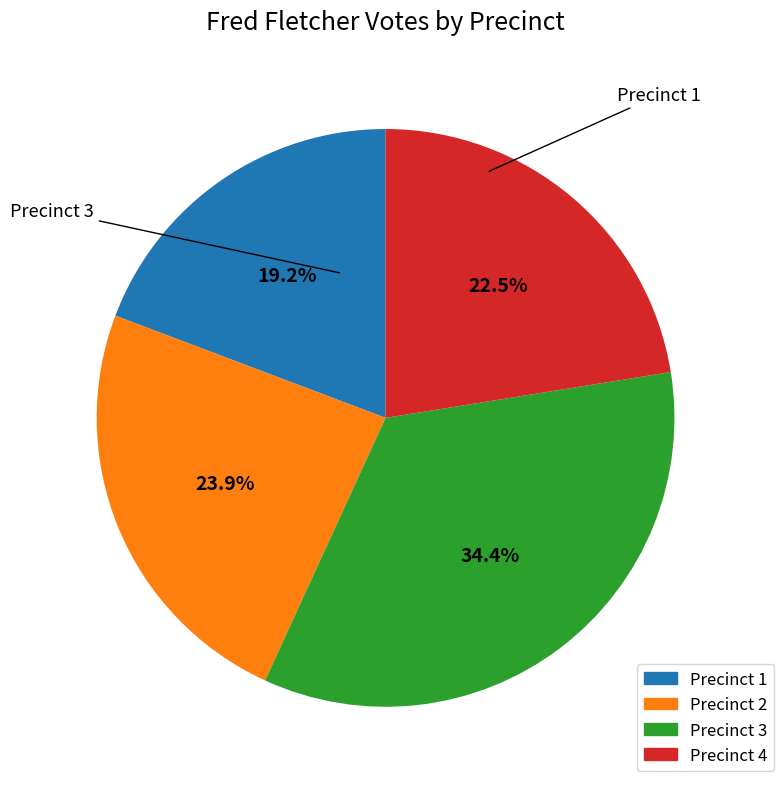

To the nearest percent, what is the average slice percentage?

25%